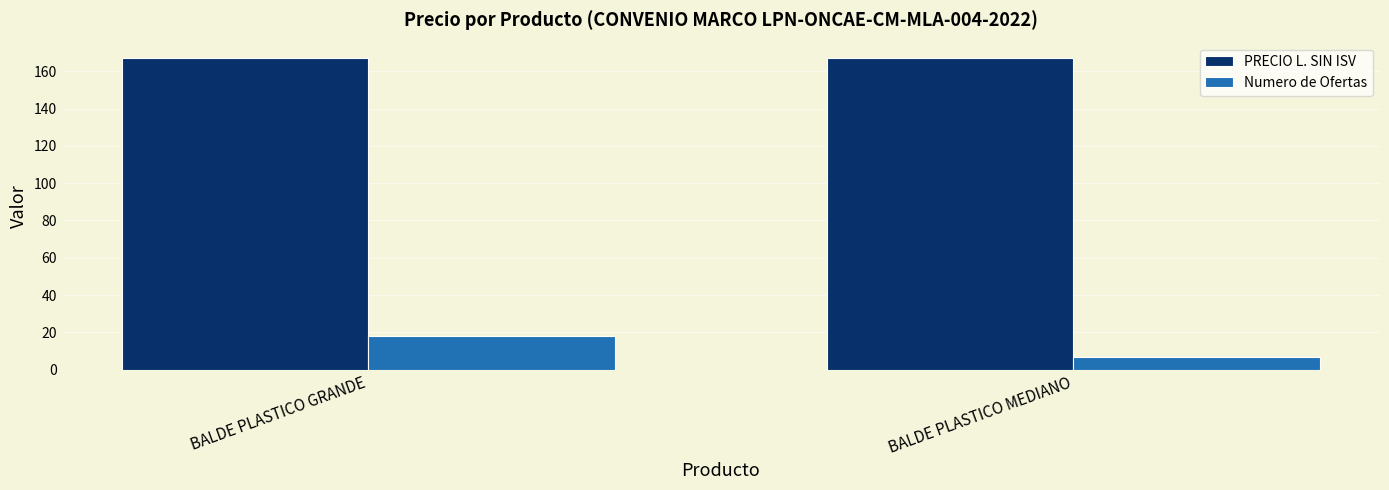

Reading left to right, transcribe all the data shown in this chart.

PRECIO L. SIN ISV: BALDE PLASTICO GRANDE=167	BALDE PLASTICO MEDIANO=167
Numero de Ofertas: BALDE PLASTICO GRANDE=18	BALDE PLASTICO MEDIANO=7